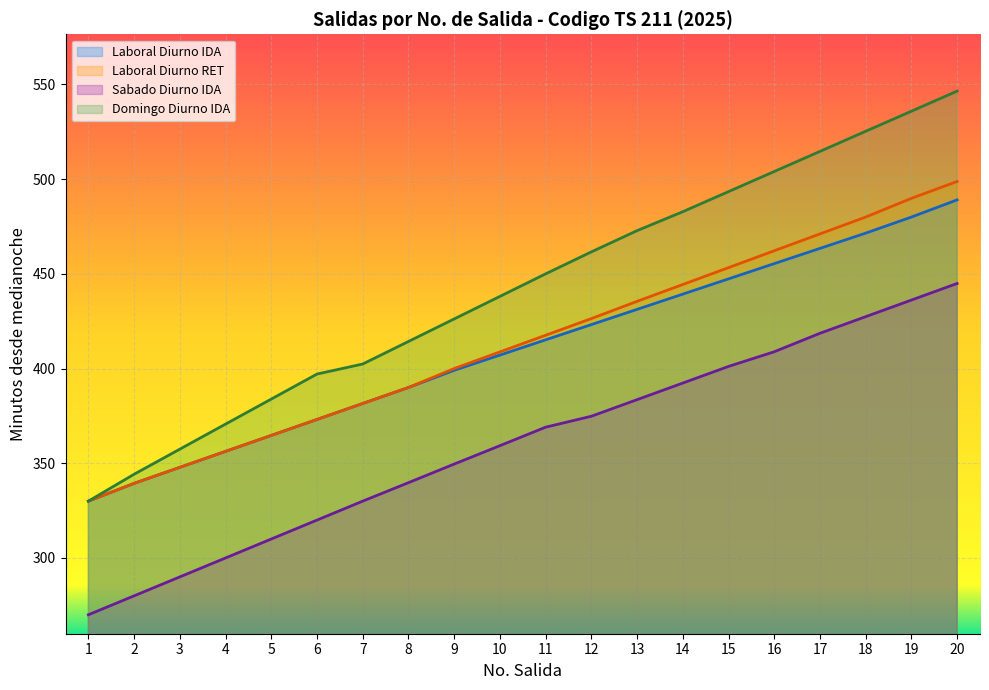

Rank the categories by Domingo Diurno IDA value from lowest to highest.

1, 2, 3, 4, 5, 6, 7, 8, 9, 10, 11, 12, 13, 14, 15, 16, 17, 18, 19, 20